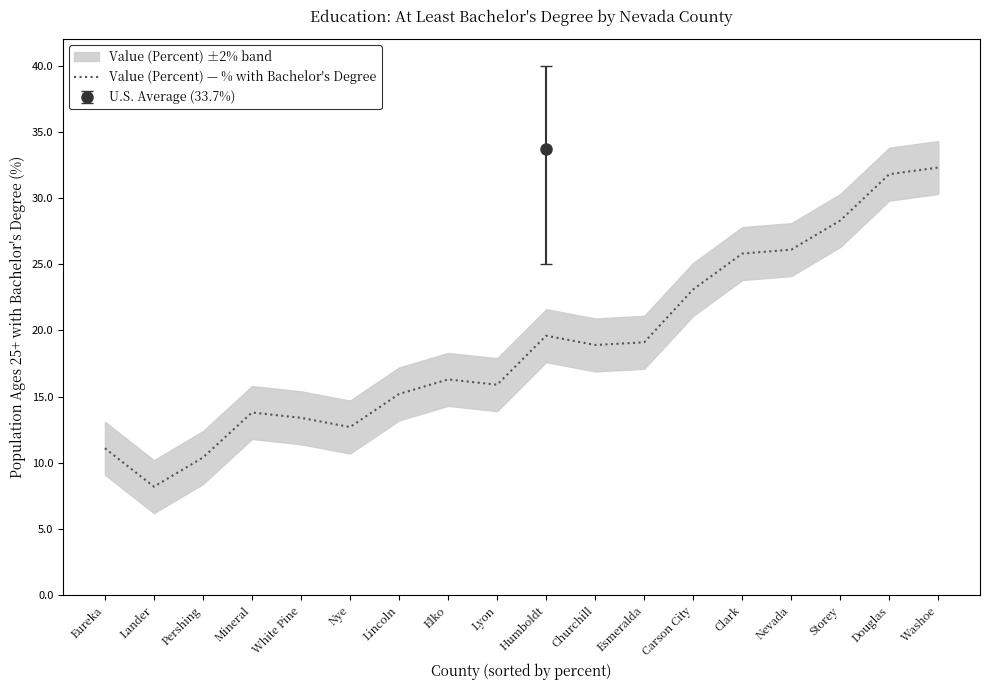

Does the chart display data point markers on the line(s)?

No